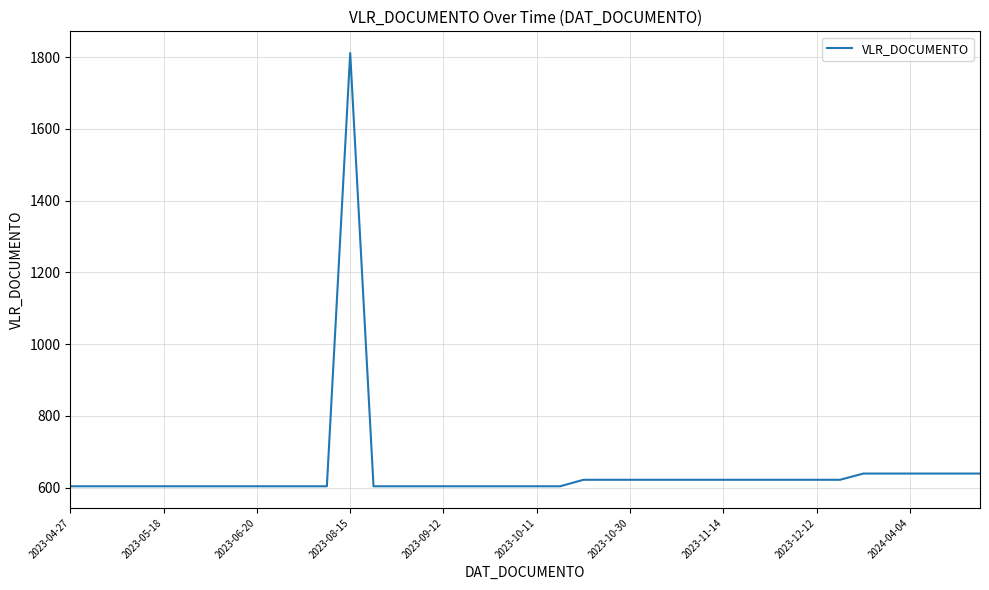

What is the minimum value shown in the chart?

603.8